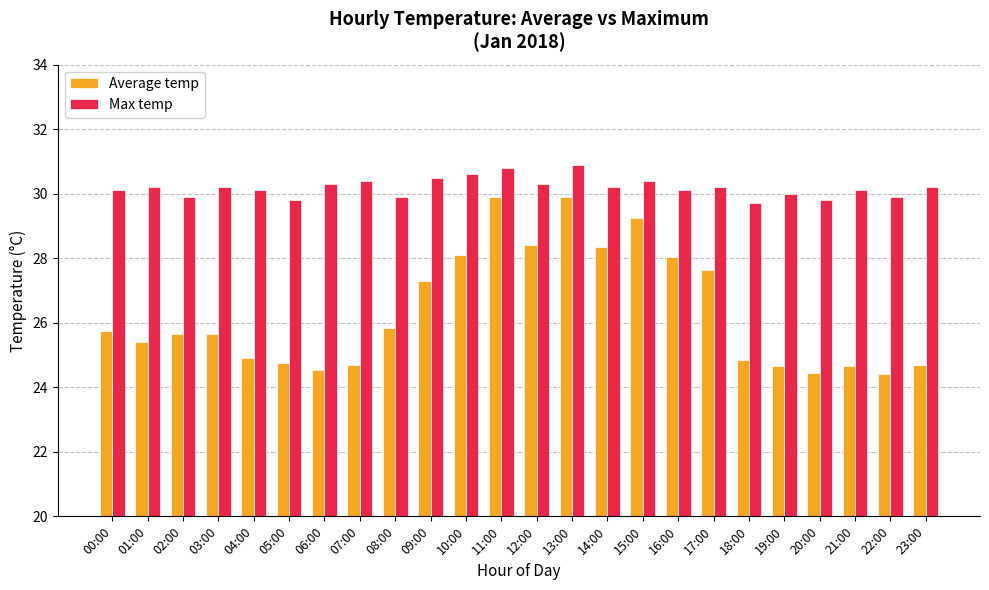

Where is Average temp nearest to the value 27?

09:00